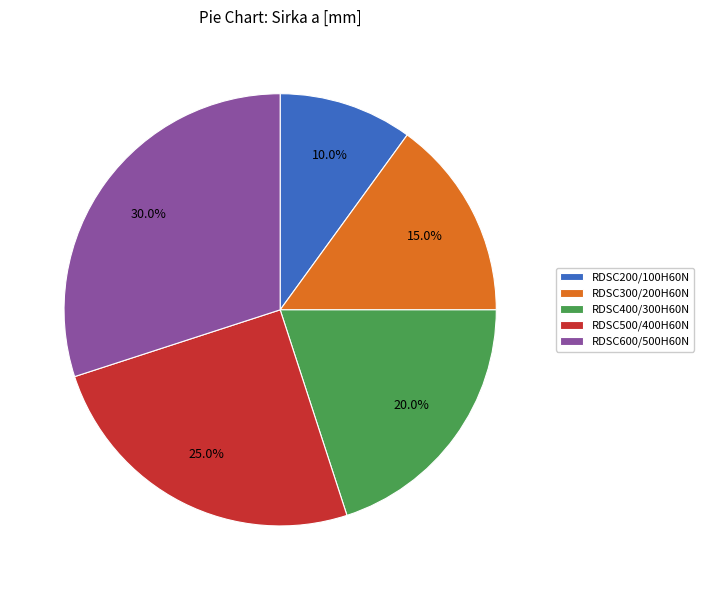

What percentage is the RDSC500/400H60N slice, to the nearest percent?

25%